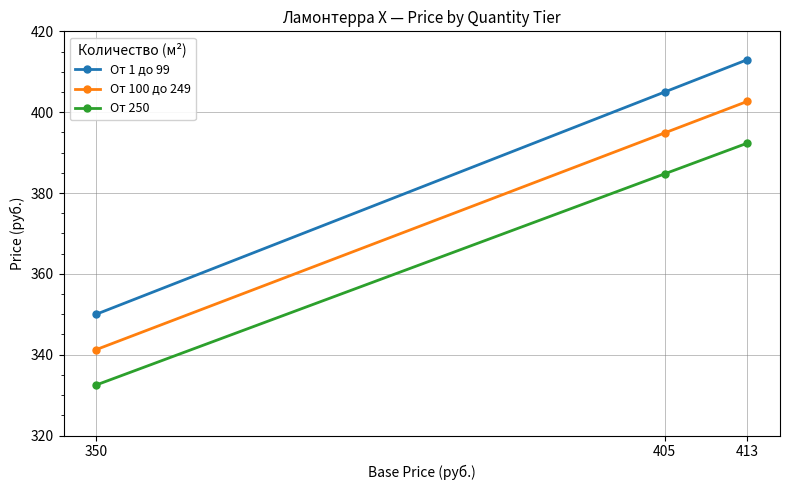

What is the value of the От 250 point at the 1st from the left?

332.5